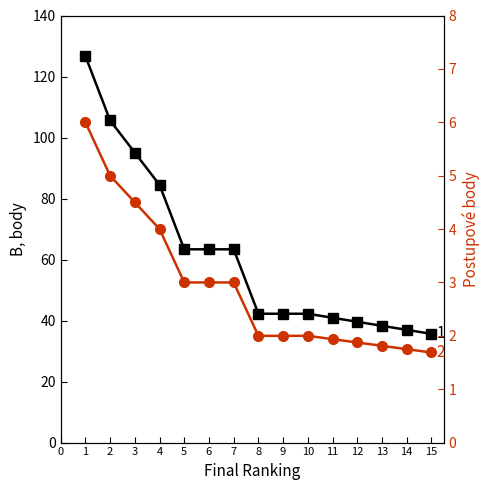

At how many categories does at least one series exceed 123?

1